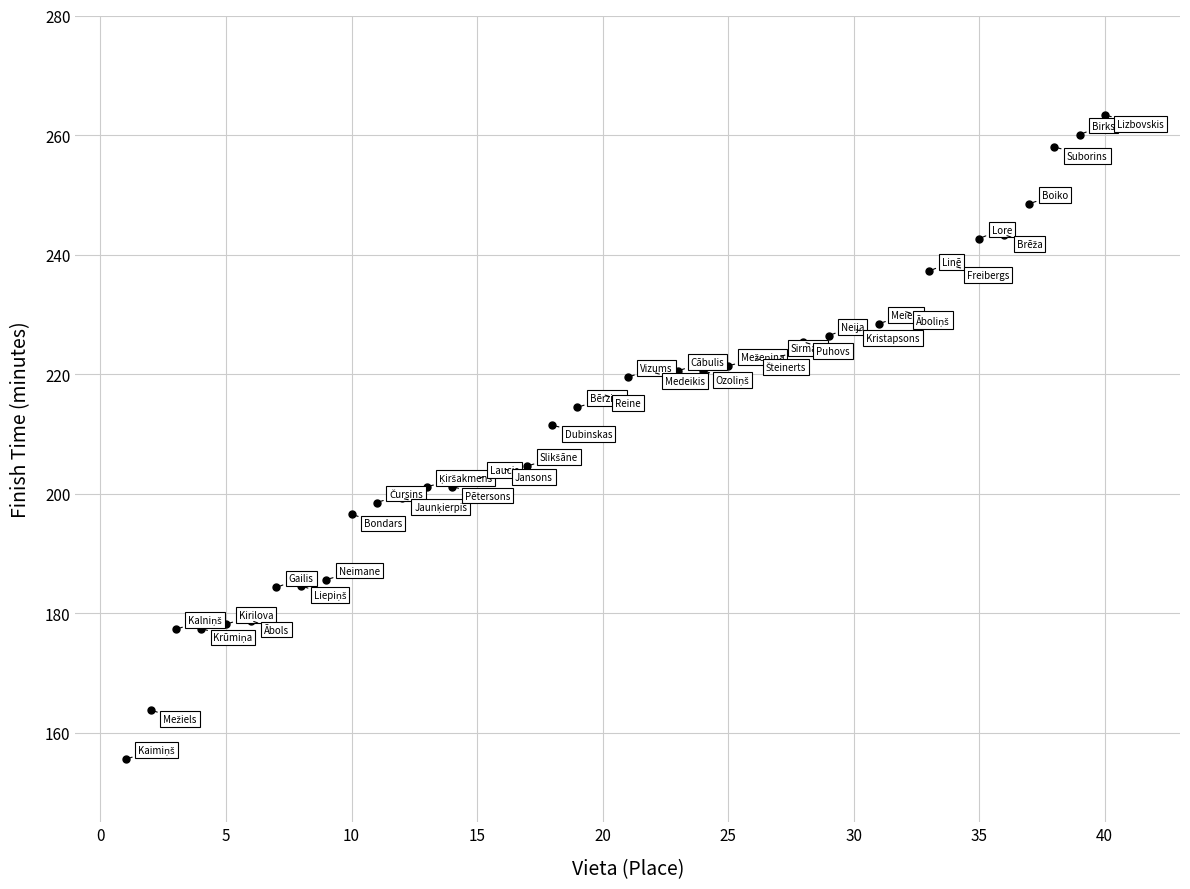

What Y value in the scatter plot is closest to 209?

211.4